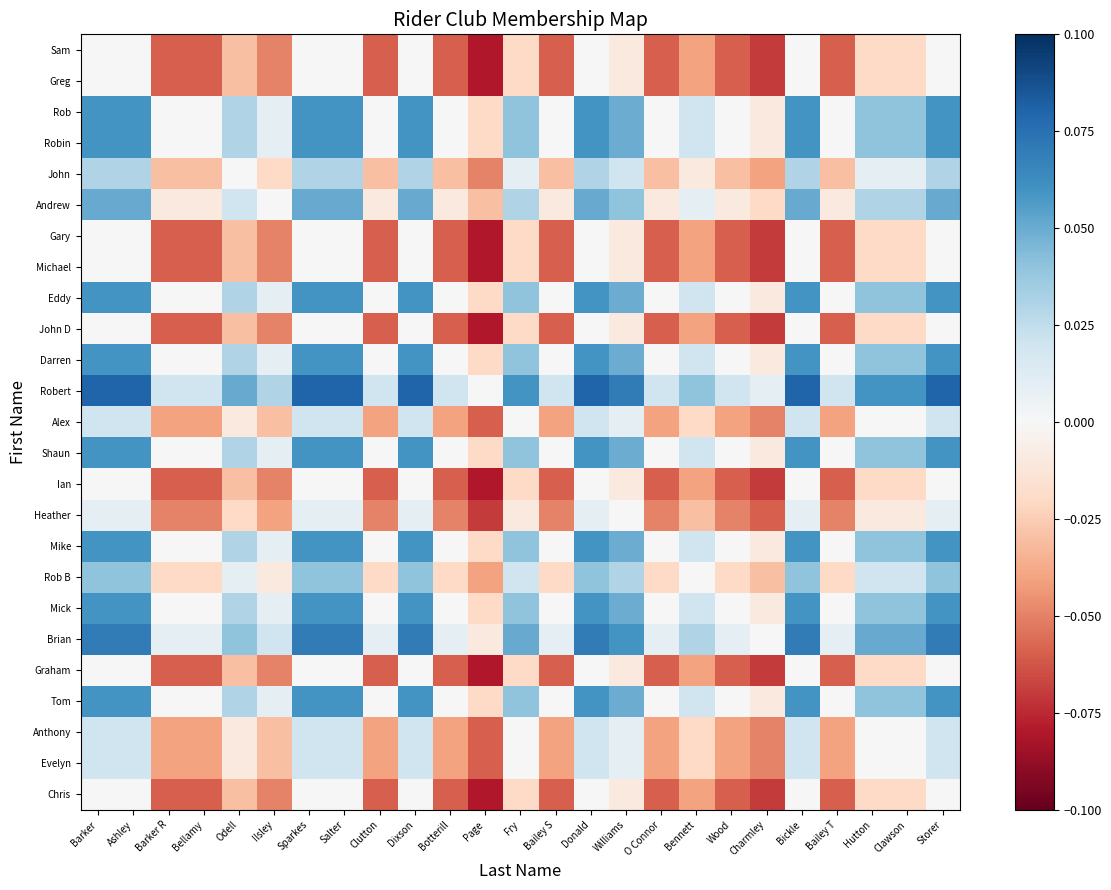

Which has a higher value, Page or Bickle?

Bickle